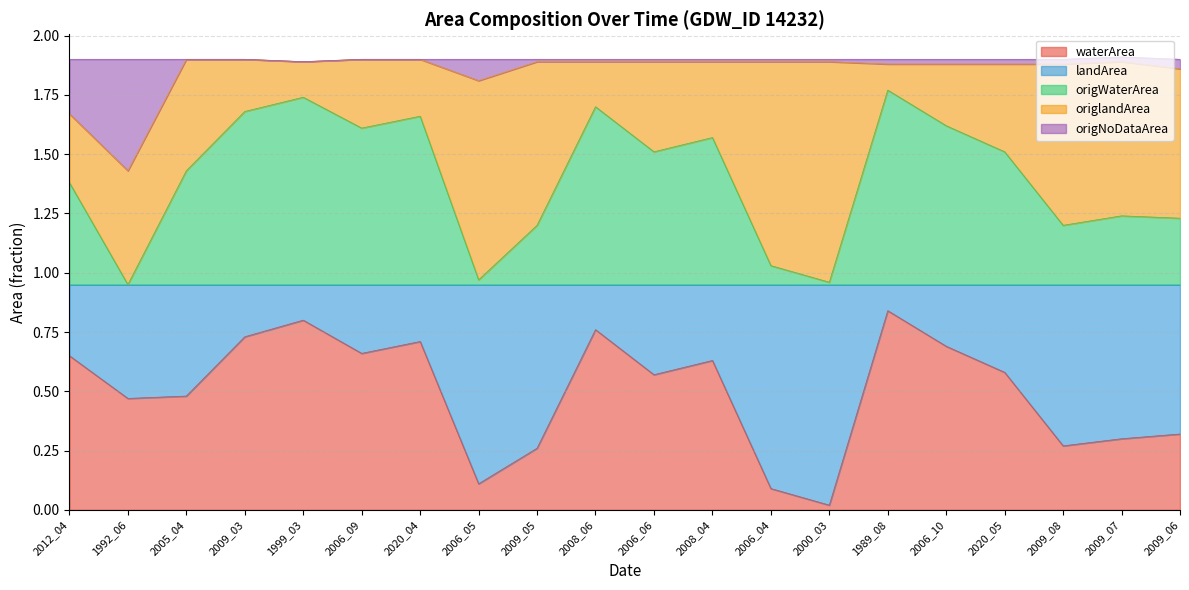

At which category does waterArea reach its first local peak?

1999_03